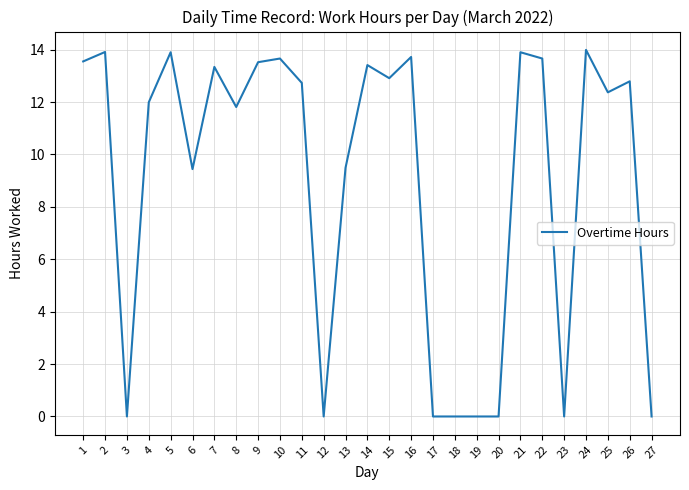

What is the greatest value displayed?

14.0